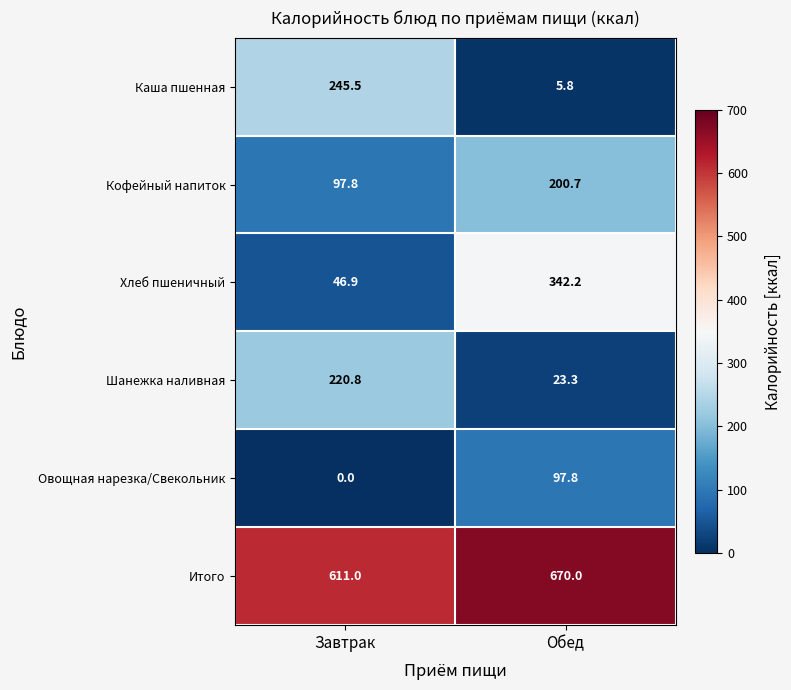

Reading left to right, extract all data points from this chart.

Каша пшенная: Завтрак=245.5	Обед=5.8
Кофейный напиток: Завтрак=97.8	Обед=200.7
Хлеб пшеничный: Завтрак=46.9	Обед=342.2
Шанежка наливная: Завтрак=220.8	Обед=23.3
Овощная нарезка/Свекольник: Завтрак=0.0	Обед=97.8
Итого: Завтрак=611.0	Обед=670.0